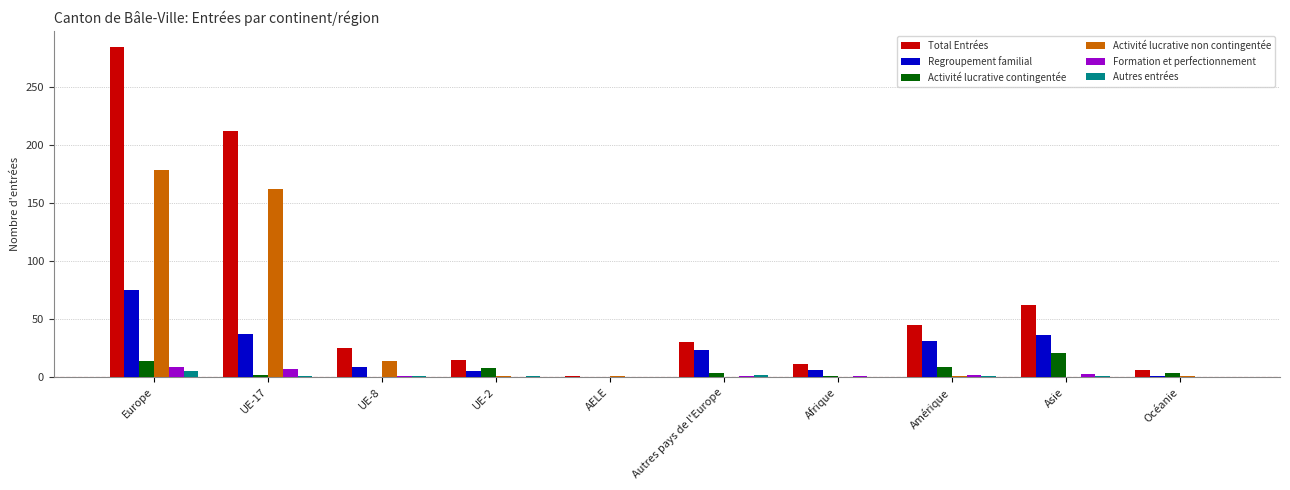

What is the sum of all Activité lucrative non contingentée values?

358